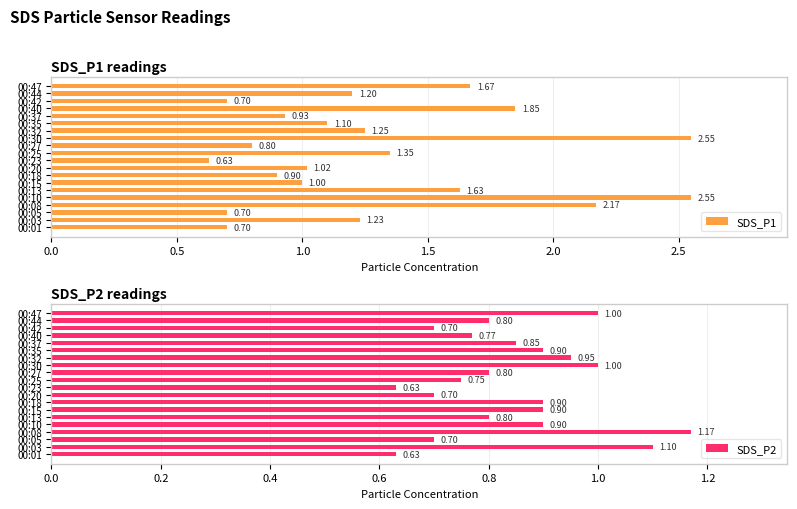

True or false: SDS_P2 has a value of 0.5 at 00:05.

False